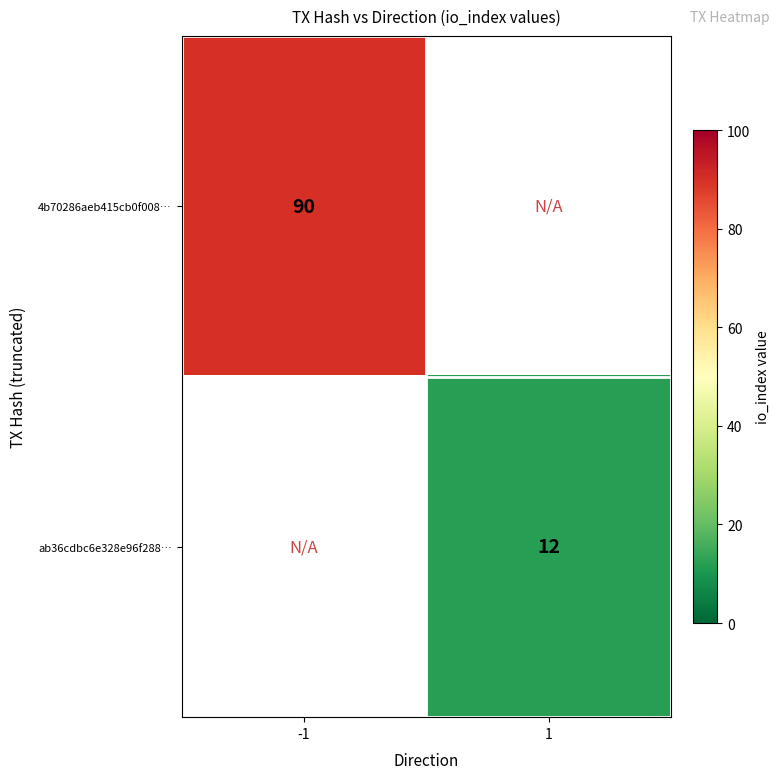

Which label corresponds to the largest value in the chart?

-1